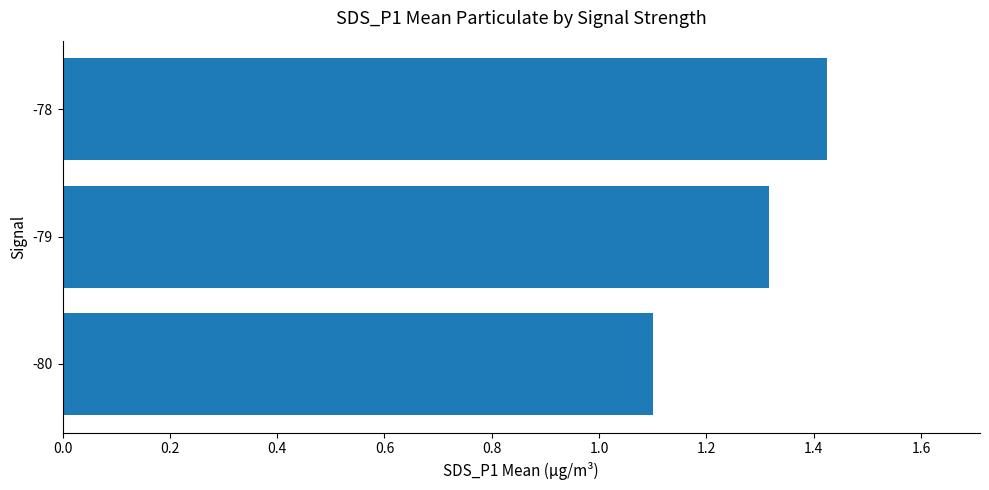

What is the sum of the values at -79 and -80?

2.4